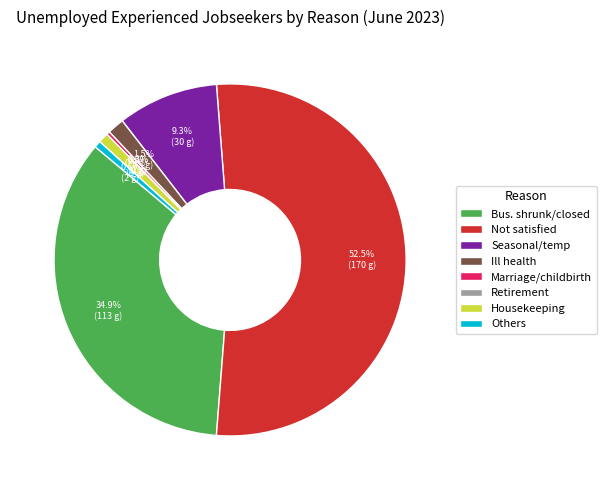

What is the largest slice in the pie chart?

Not satisfied to that job